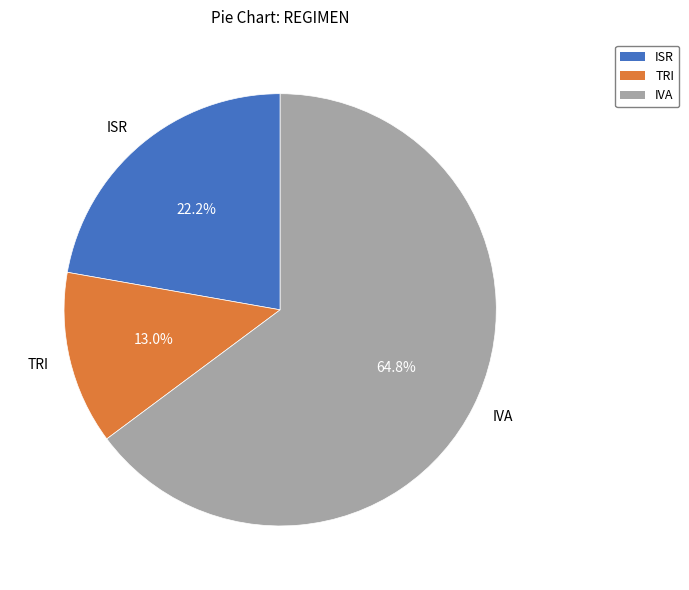

Rank the categories by value from lowest to highest.

TRI, ISR, IVA